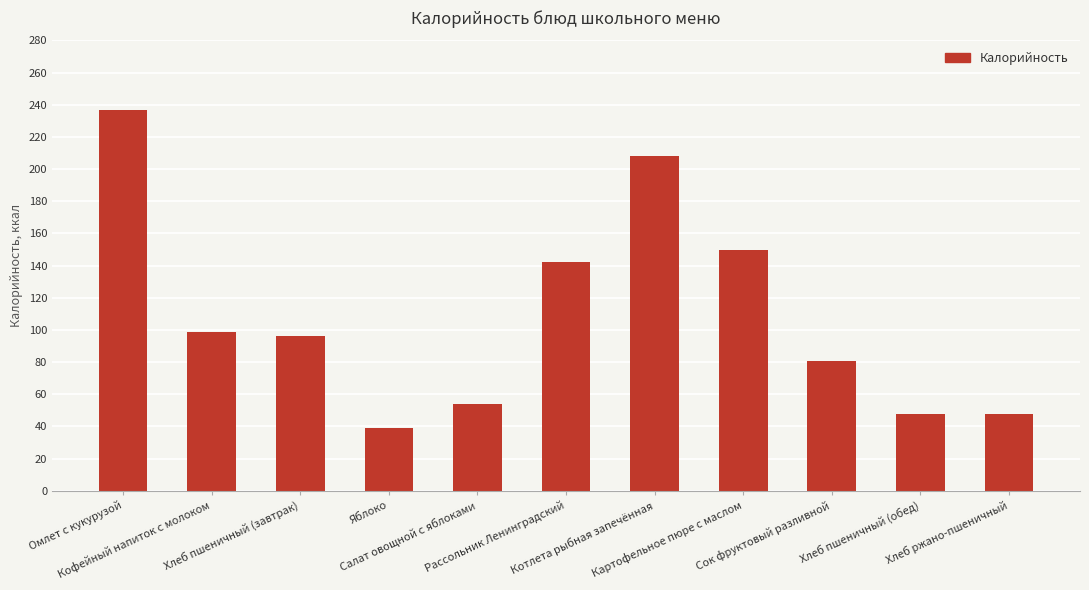

Approximately how many times larger is the value at Омлет с кукурузой compared to Хлеб пшеничный (обед)?

4.9